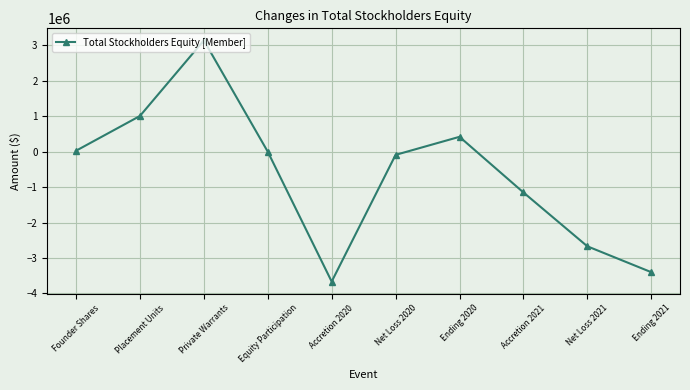

How many categories are shown in the chart?

10